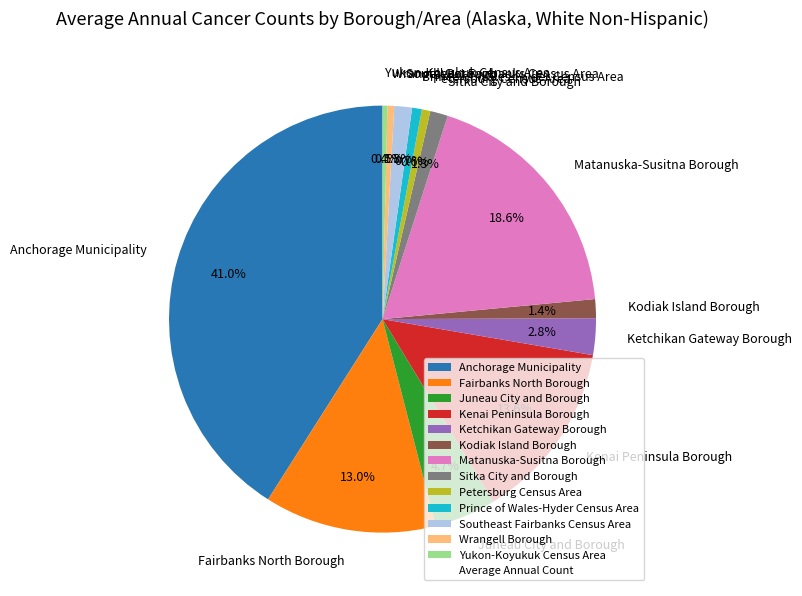

To the nearest percent, what is the combined percentage of Southeast Fairbanks Census Area and Anchorage Municipality?

42%